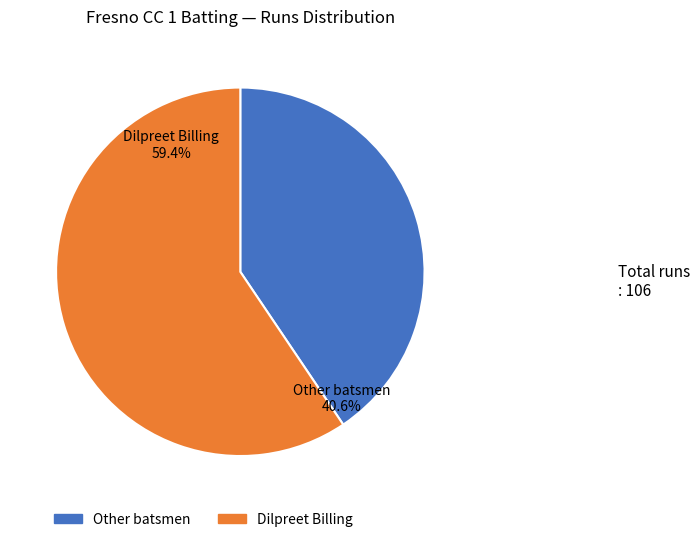

Is there a majority slice in this chart?

Yes